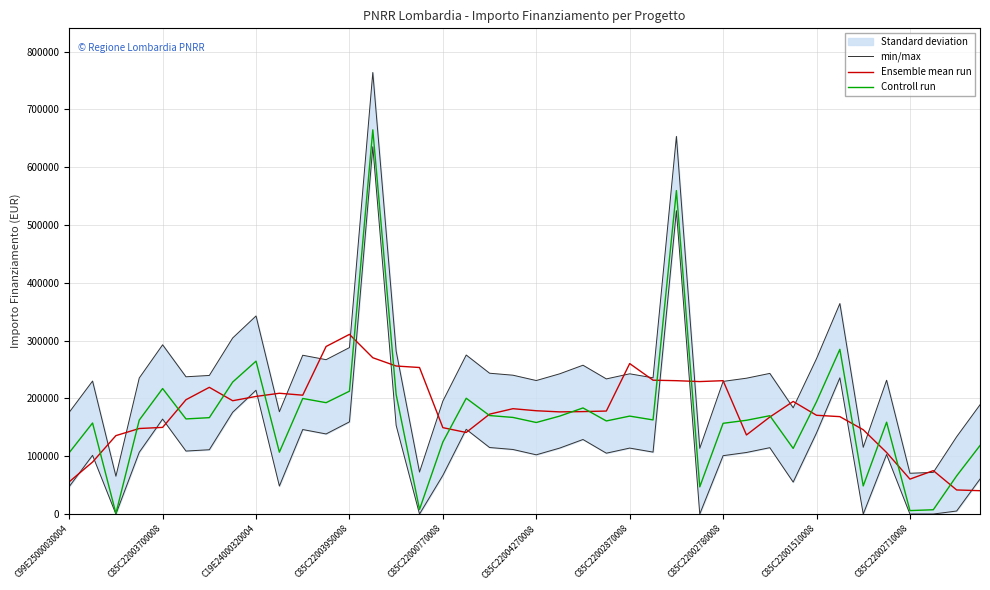

The Controll run series shows 212582.8 at C85C22003950008. True or false?

True